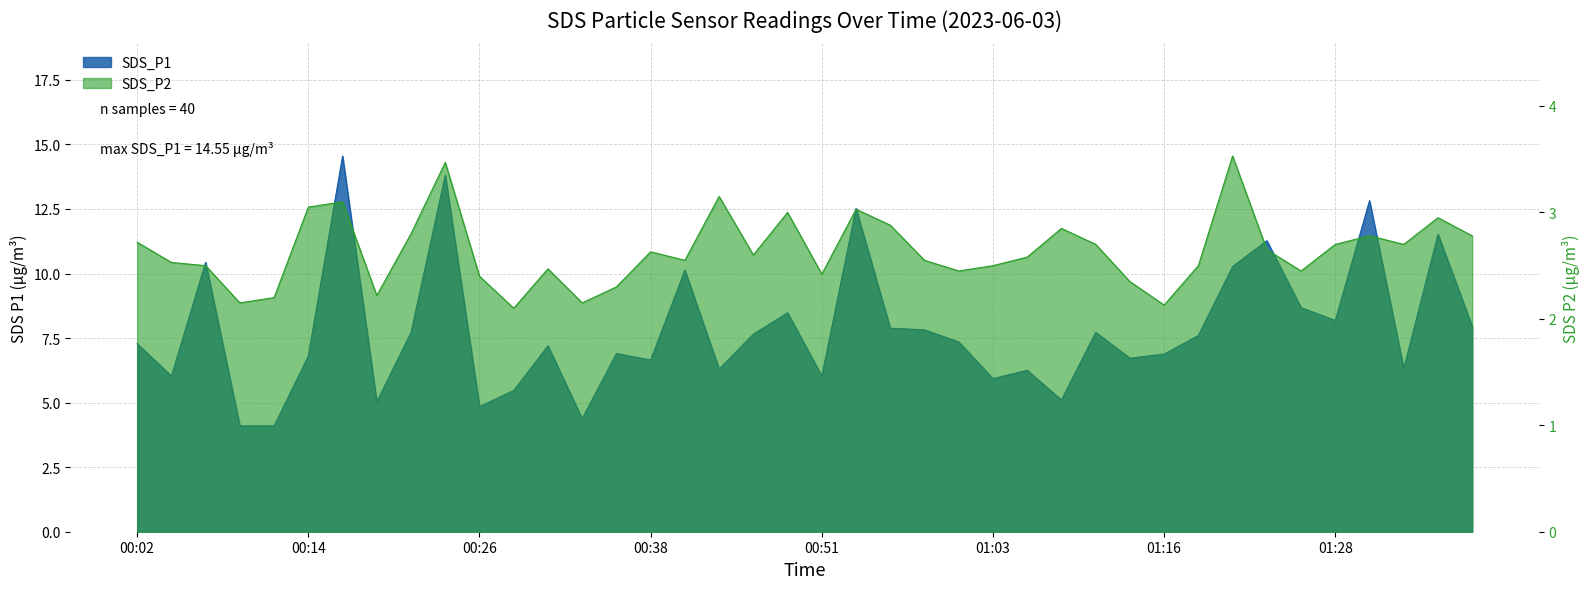

Reading right to left, extract all data points from this chart.

SDS_P1: 8.0	11.5	6.3	12.8	8.2	8.7	11.3	10.3	7.6	6.9	6.7	7.7	5.1	6.2	5.9	7.3	7.8	7.9	12.5	6.0	8.5	7.7	6.3	10.1	6.7	6.9	4.4	7.2	5.5	4.8	13.8	7.7	5.0	14.6	6.8	4.1	4.1	10.4	6.0	7.3
SDS_P2: 2.8	3.0	2.7	2.8	2.7	2.5	2.6	3.5	2.5	2.1	2.4	2.7	2.9	2.6	2.5	2.5	2.5	2.9	3.0	2.4	3.0	2.6	3.1	2.5	2.6	2.3	2.1	2.5	2.1	2.4	3.5	2.8	2.2	3.1	3.0	2.2	2.1	2.5	2.5	2.7